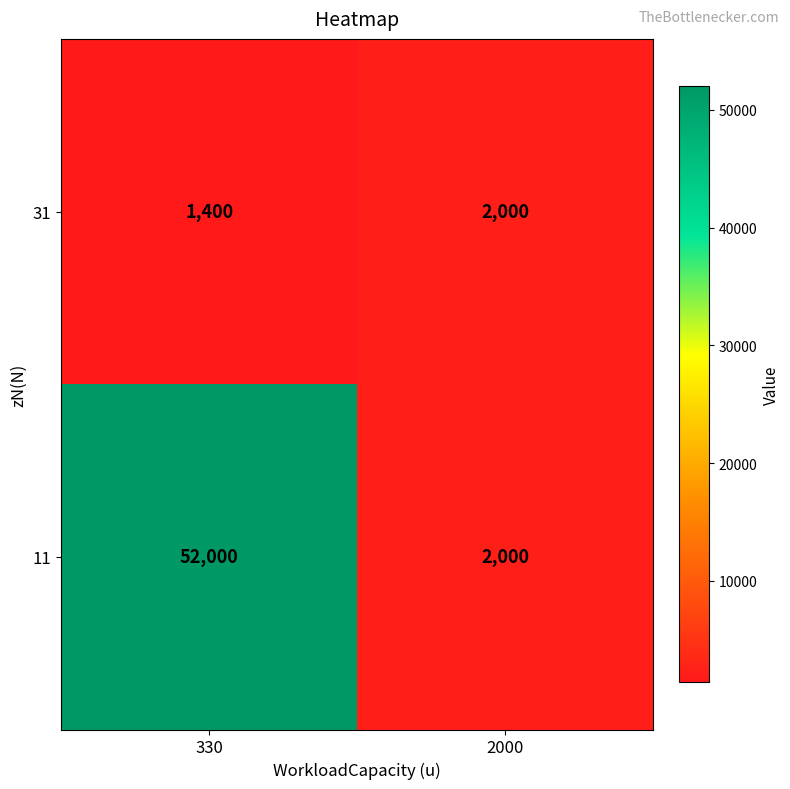

Is the value of 11 at 2000 greater than the value of 31 at 330?

Yes